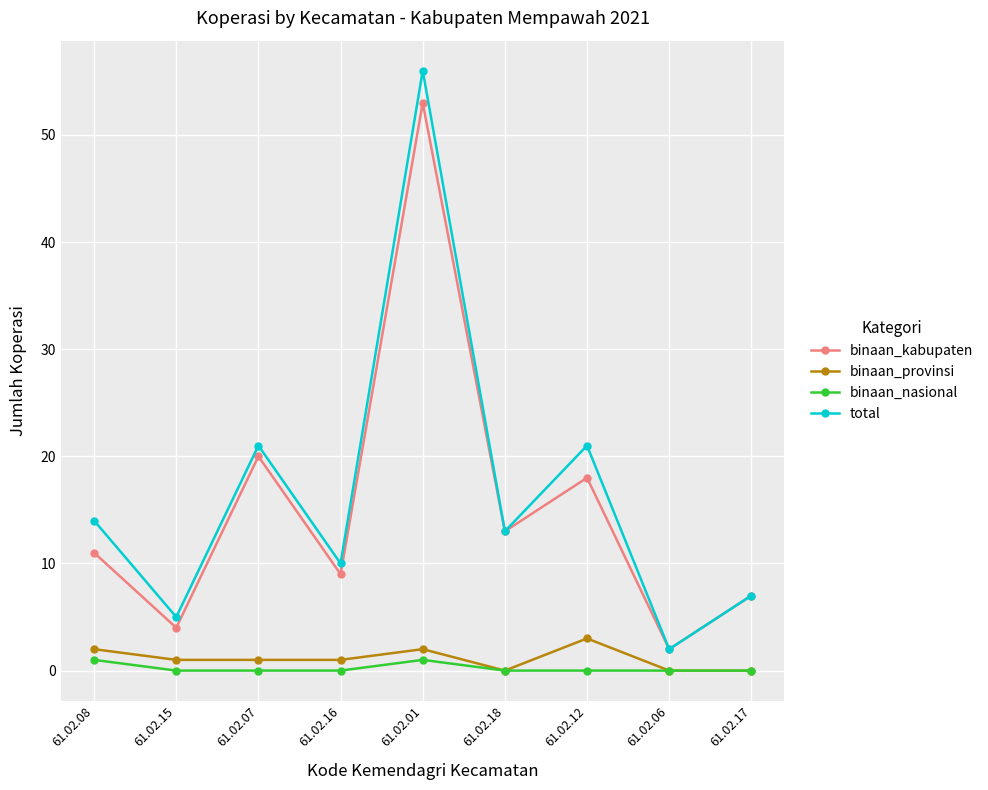

In binaan_provinsi, how many points are higher than both neighbors (excluding endpoints)?

2